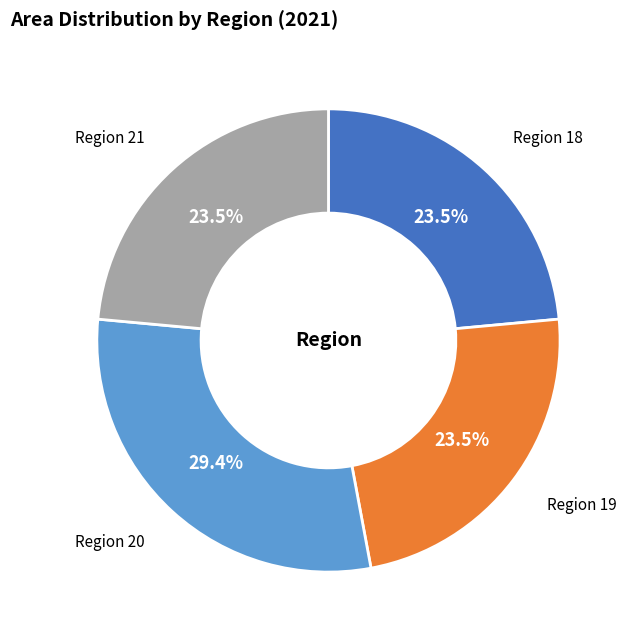

Which slice is the largest?

Region 20